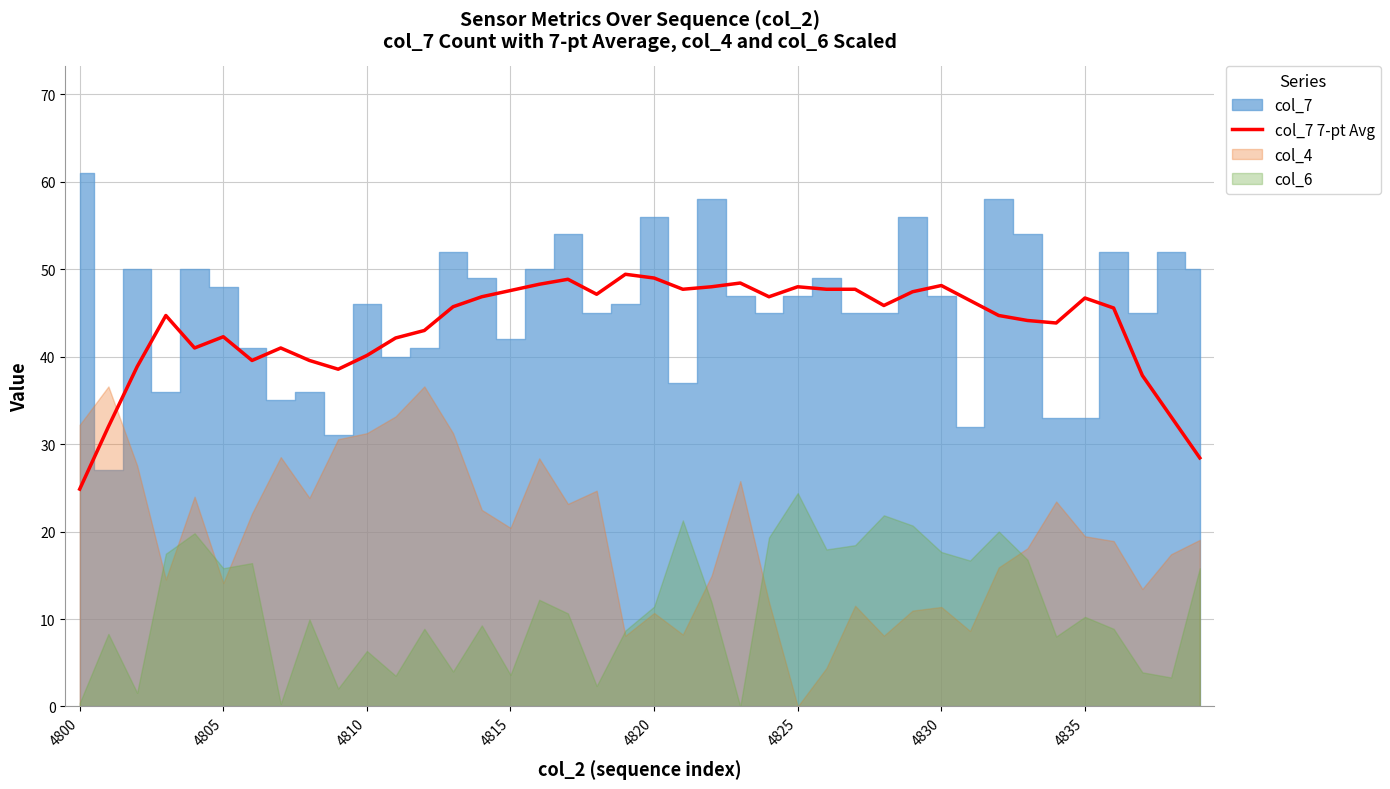

How many lines are shown in the chart?

1